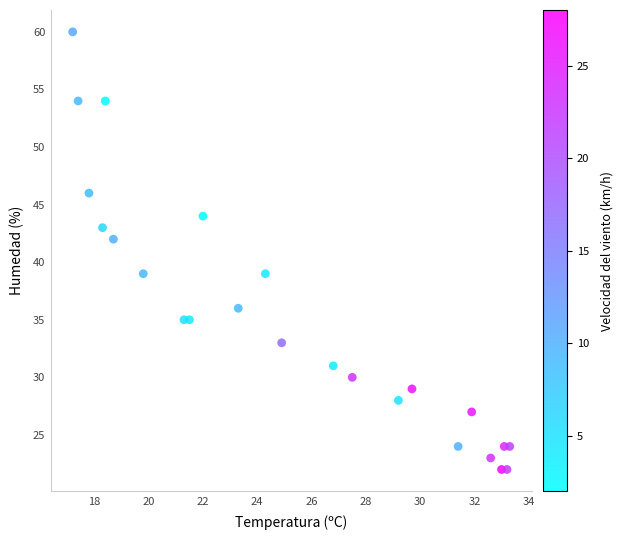

What is the range of Y values (max minus min)?

38